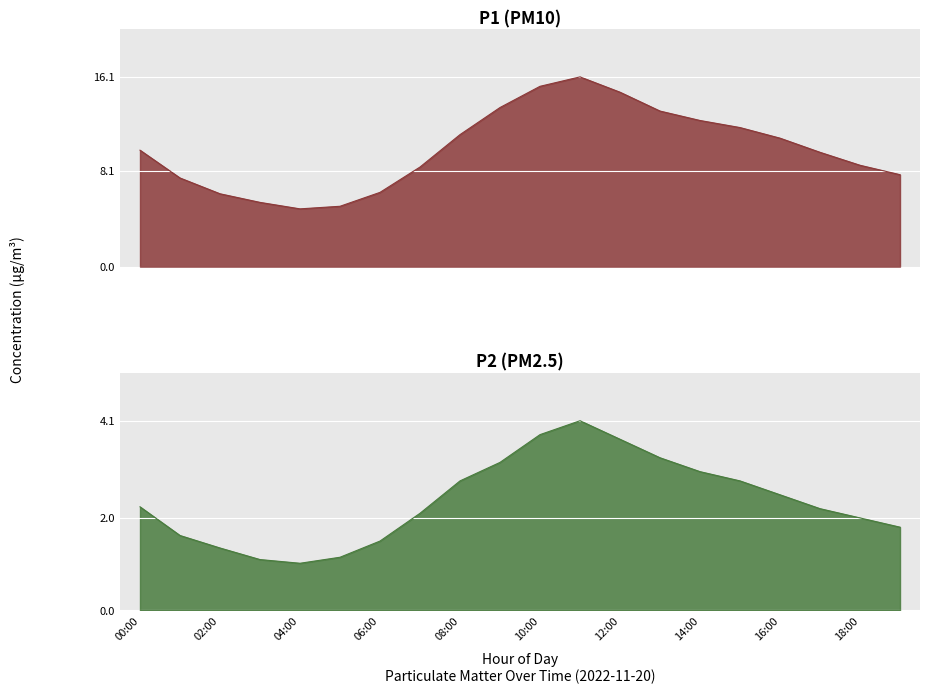

True or false: P1 has more than 0 interior local peaks.

True